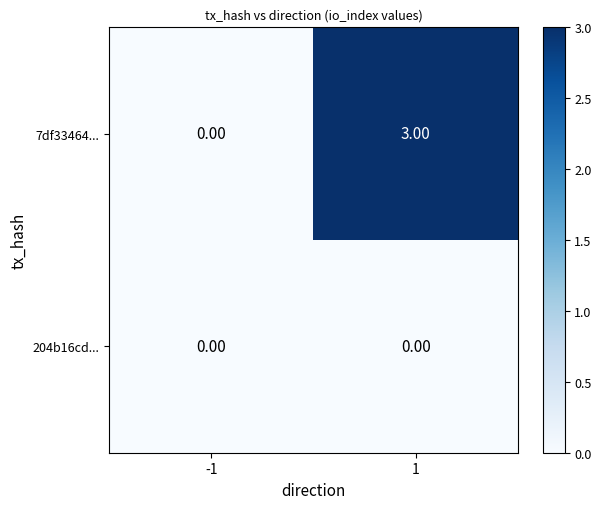

Which series has the largest range (max minus min)?

7df33464...